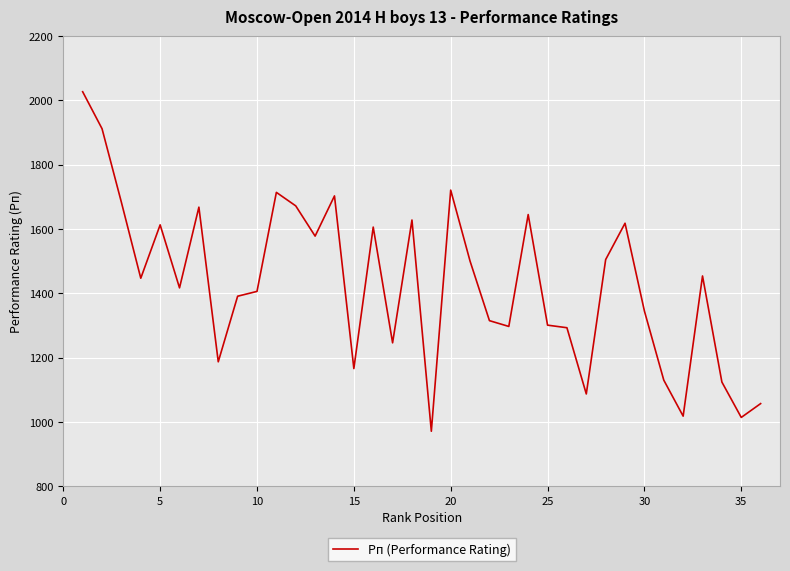

What is the minimum value shown in the chart?

971